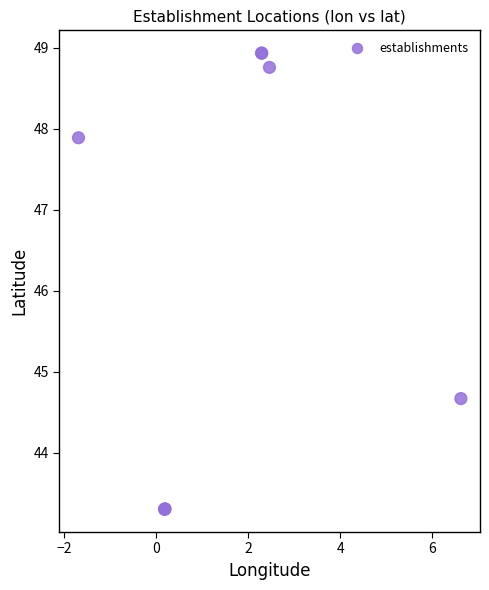

What Y value in the scatter plot is closest to 46?

44.7